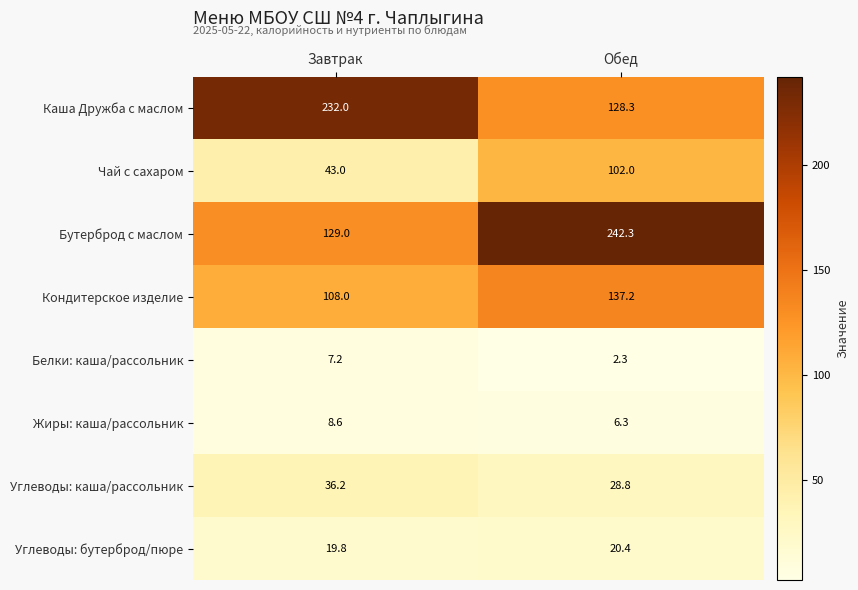

How many data points does each series have?

2